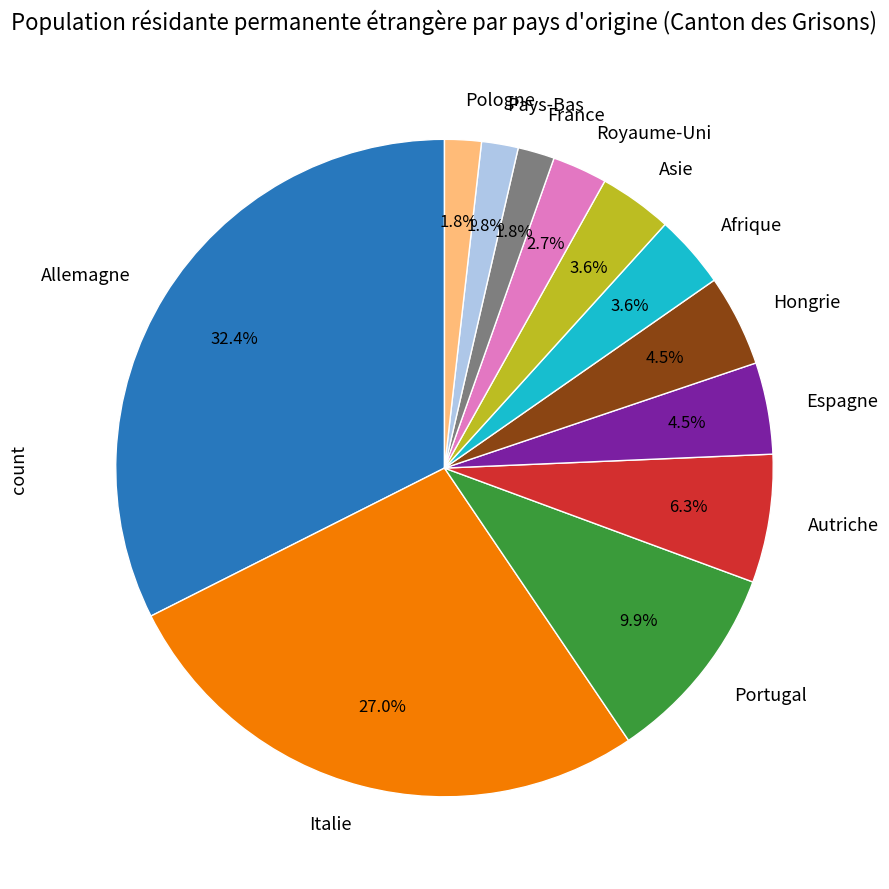

Do Italie and Espagne together represent more than half of the pie?

No